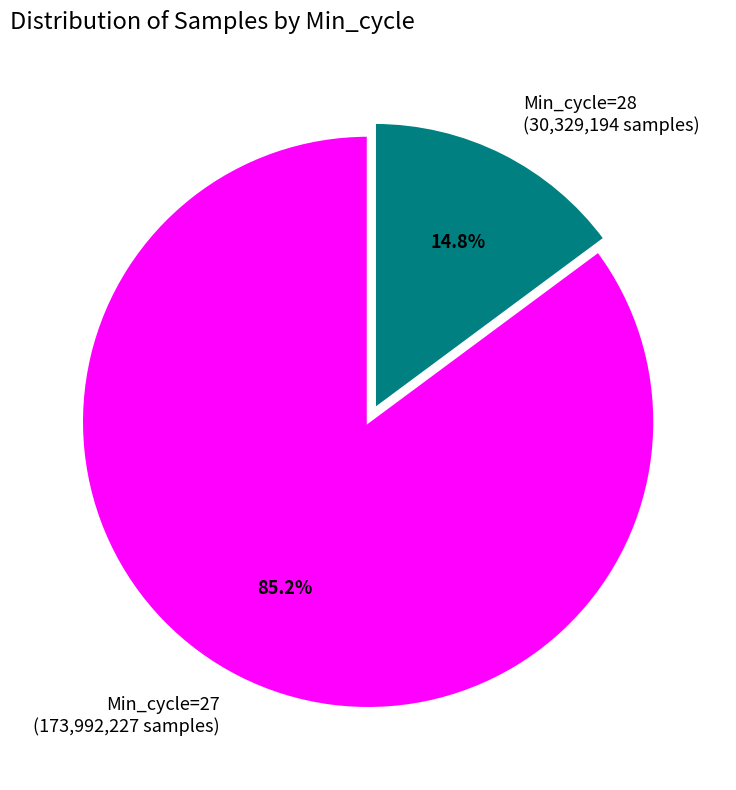

Which has a higher value, Min_cycle=27 (173,992,227 samples) or Min_cycle=28 (30,329,194 samples)?

Min_cycle=27 (173,992,227 samples)